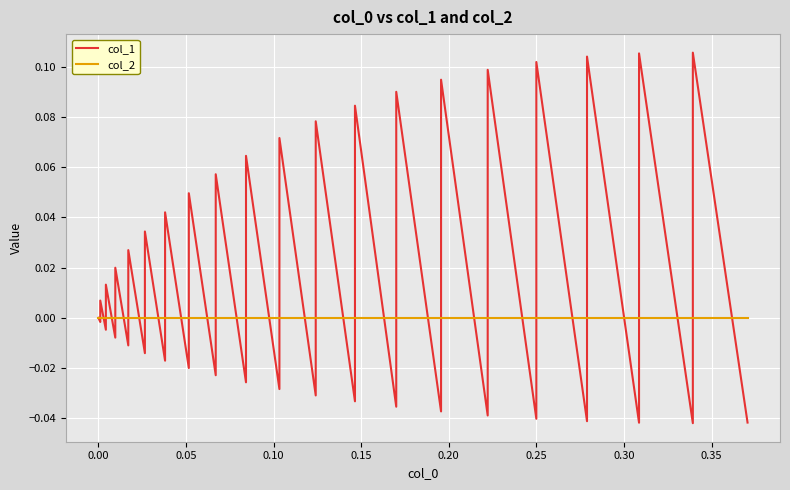

Which series has the largest total across all categories?

col_1